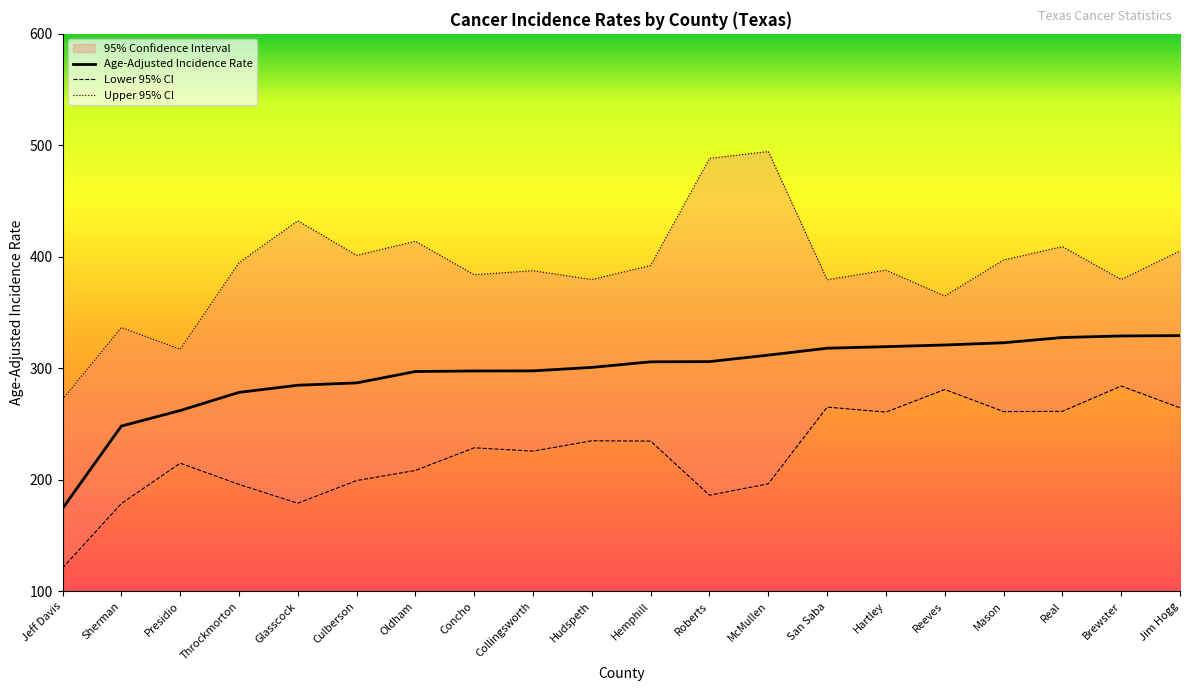

What is the difference between the maximum and minimum values in the Upper 95% CI series?

222.3